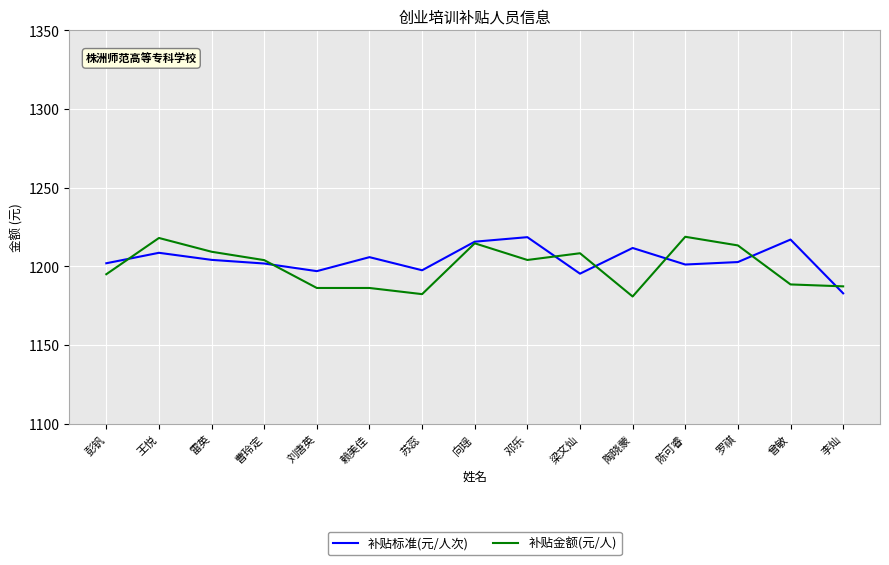

Which label corresponds to the smallest value in the chart?

陶晓蒙